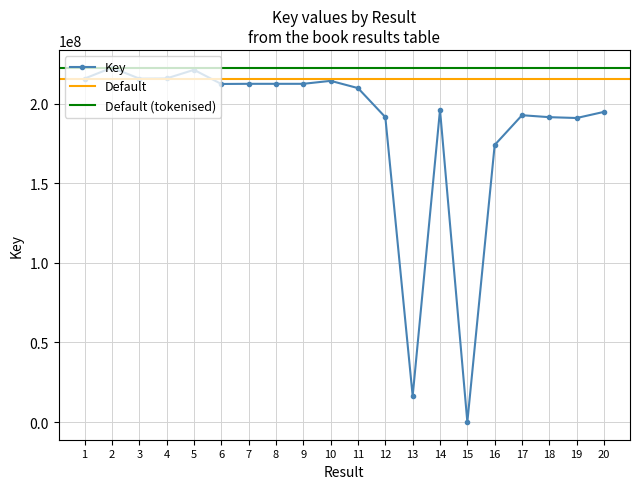

At which label does Key first exceed 212555931?

1